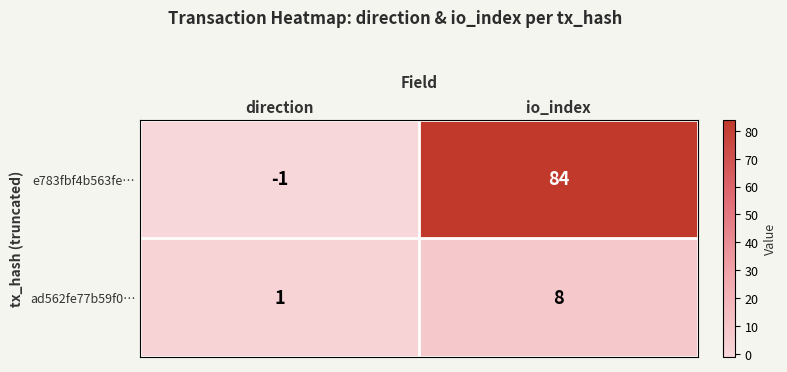

How many series are shown in this chart?

2